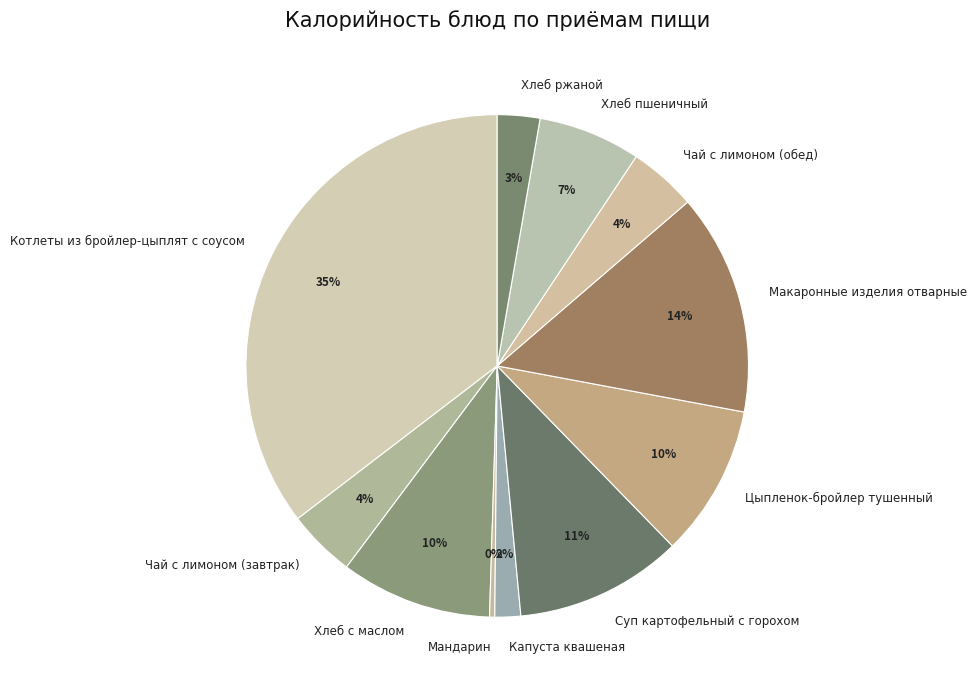

What is the largest slice in the pie chart?

Котлеты из бройлер-цыплят с соусом